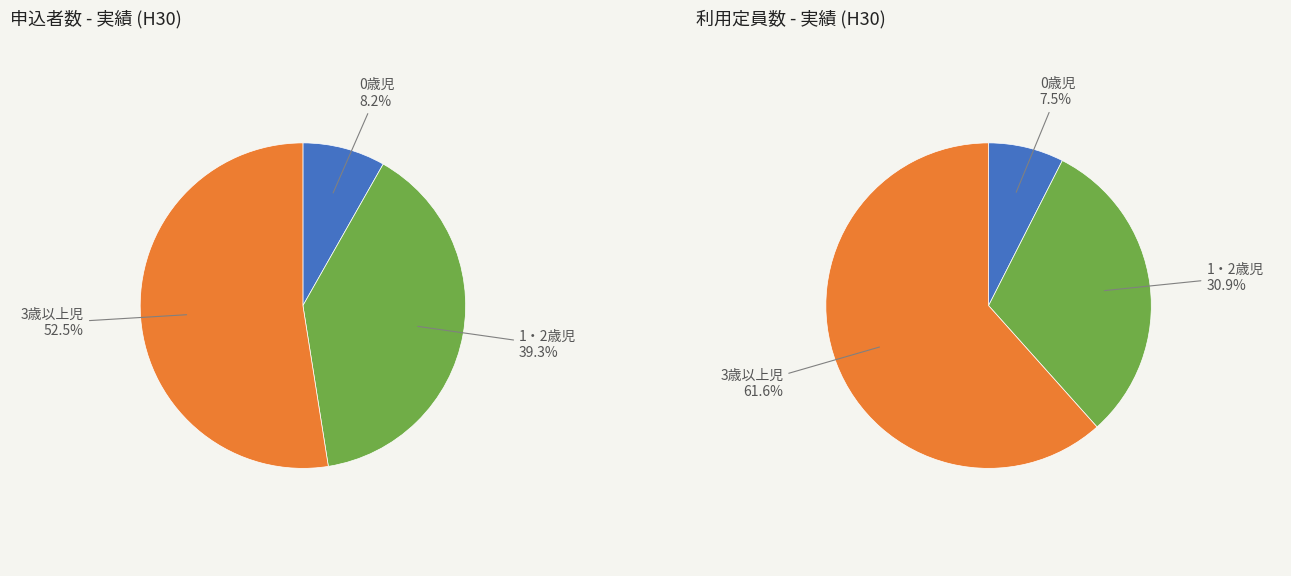

Count the number of slices in the pie.

3